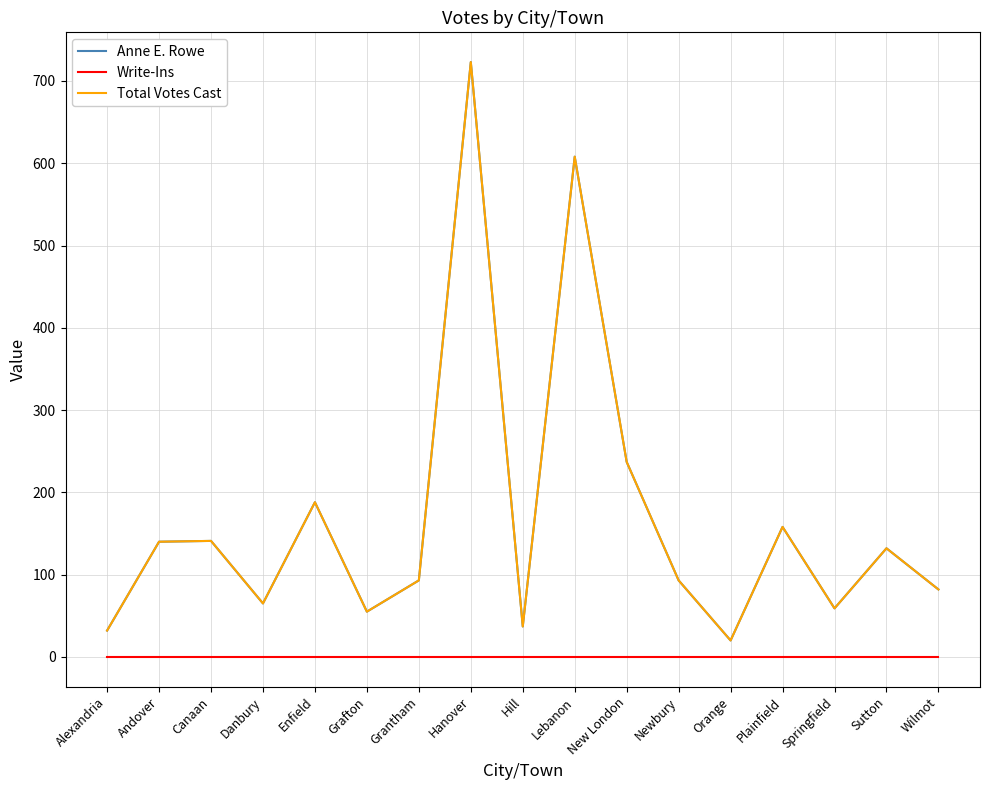

At how many categories does at least one series exceed 644?

1